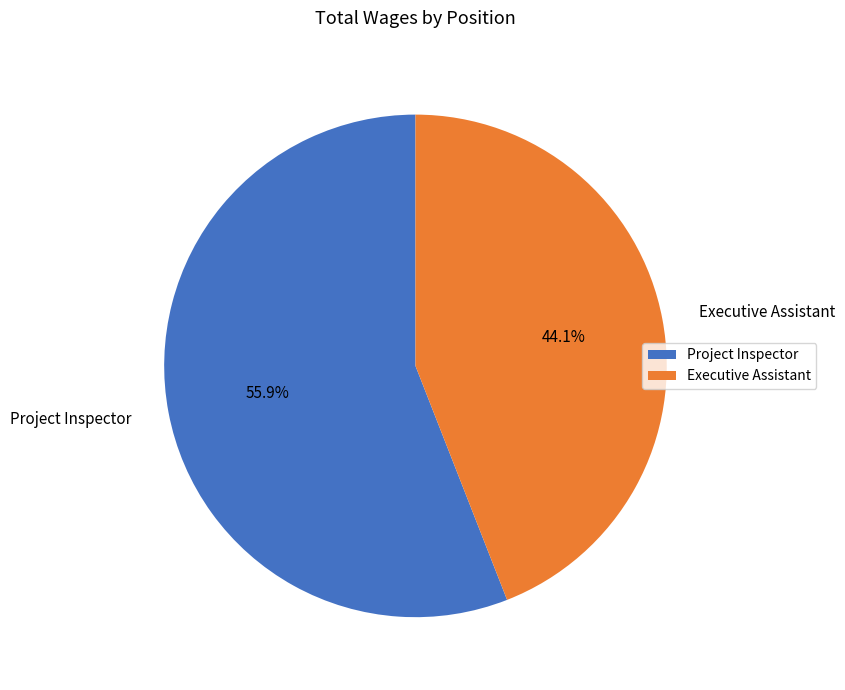

Count the number of slices in the pie.

2